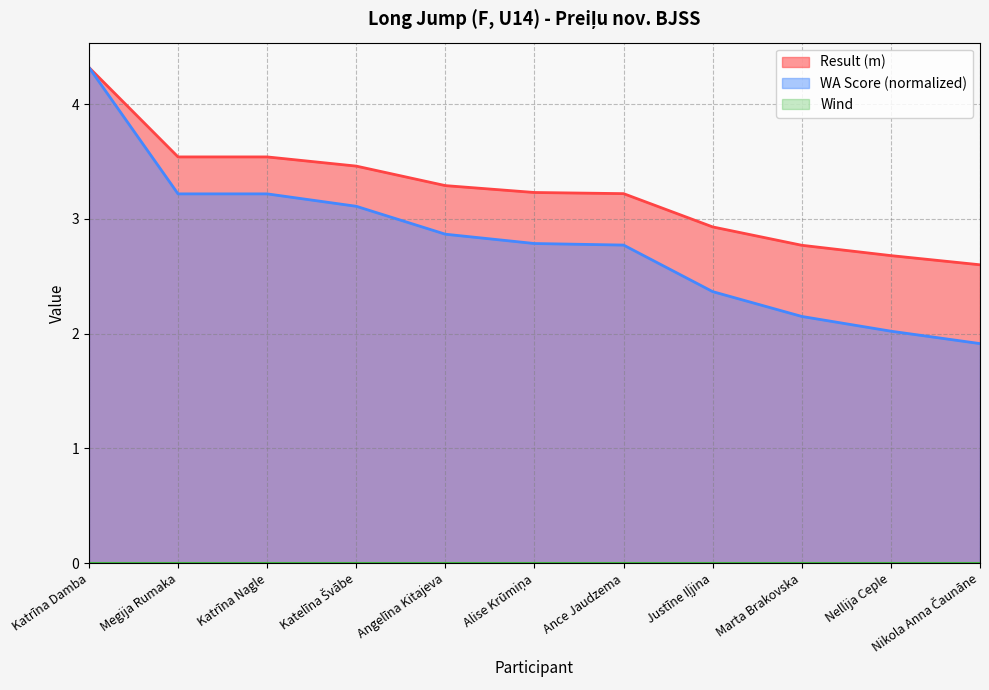

Does the chart display data point markers on the line(s)?

No